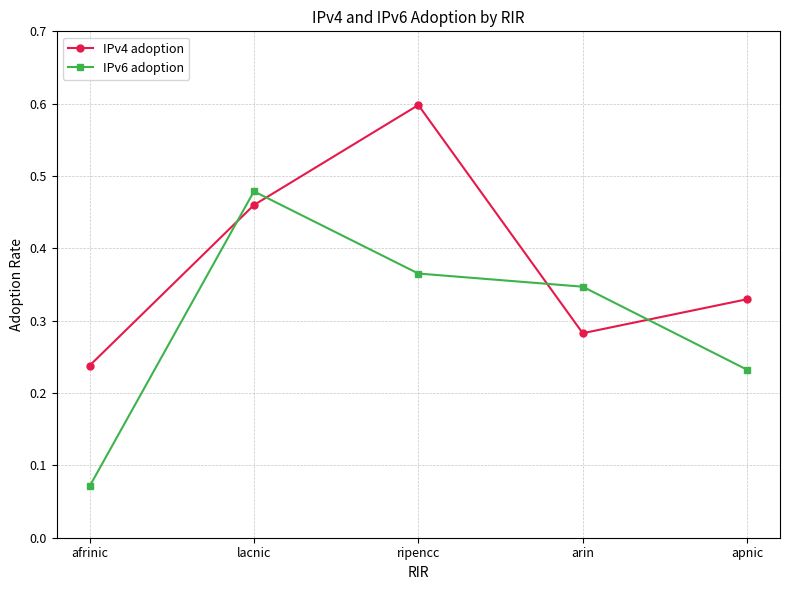

Is it true that IPv4 adoption equals 0.4 at ripencc?

False